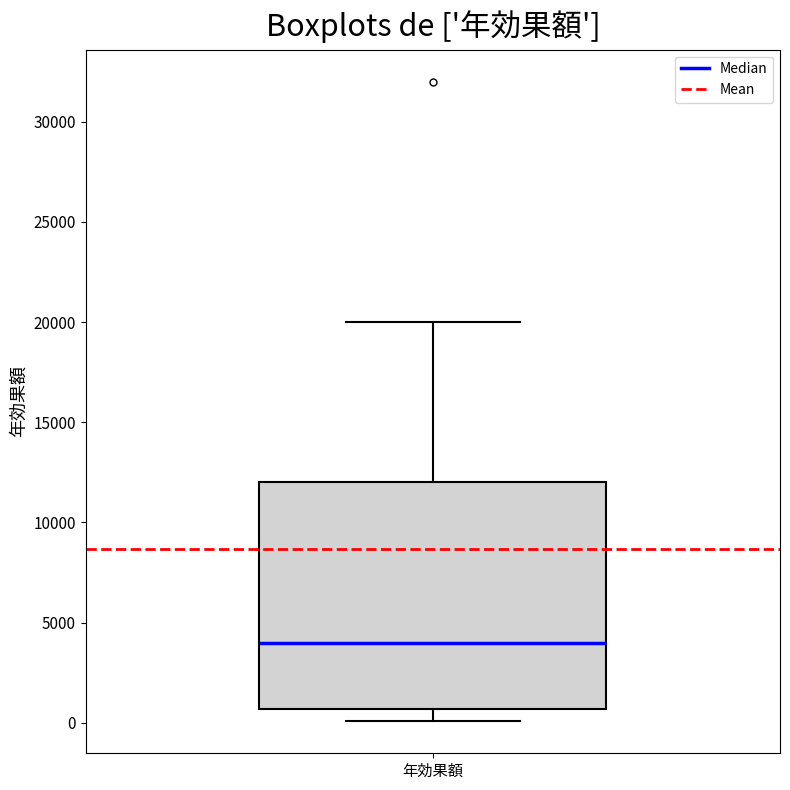

Transcribe this box plot: give where the median line is, the range the box spans, and where the two whiskers end, as read against the y-axis. The values are not printed on the chart, so give them approximately, as read against the axis.

median 4000, box 500 to 12000, whiskers 0 to 20000